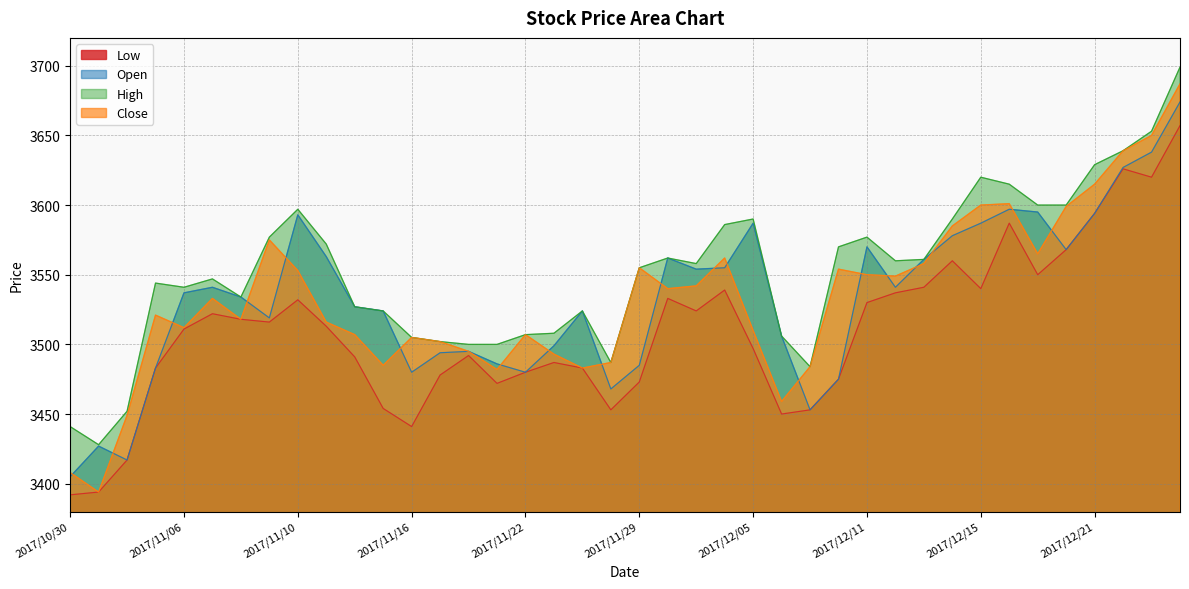

List the labels in order of Open value, largest first.

2017/12/26, 2017/12/25, 2017/12/22, 2017/12/18, 2017/12/19, 2017/12/21, 2017/11/10, 2017/12/05, 2017/12/15, 2017/12/14, 2017/12/11, 2017/12/20, 2017/11/13, 2017/11/30, 2017/12/13, 2017/12/04, 2017/12/01, 2017/11/07, 2017/12/12, 2017/11/06, 2017/11/08, 2017/11/14, 2017/11/15, 2017/11/27, 2017/11/09, 2017/12/06, 2017/11/24, 2017/11/20, 2017/11/17, 2017/11/21, 2017/11/29, 2017/11/02, 2017/11/16, 2017/11/22, 2017/12/08, 2017/11/28, 2017/12/07, 2017/10/31, 2017/11/01, 2017/10/30